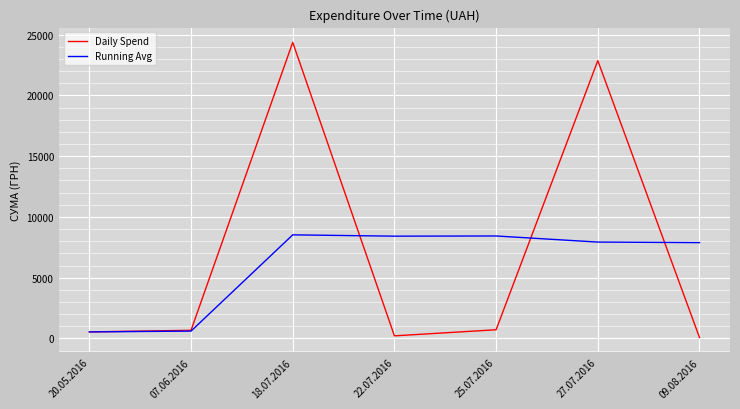

What is the average value of the Running Avg series?

6047.3